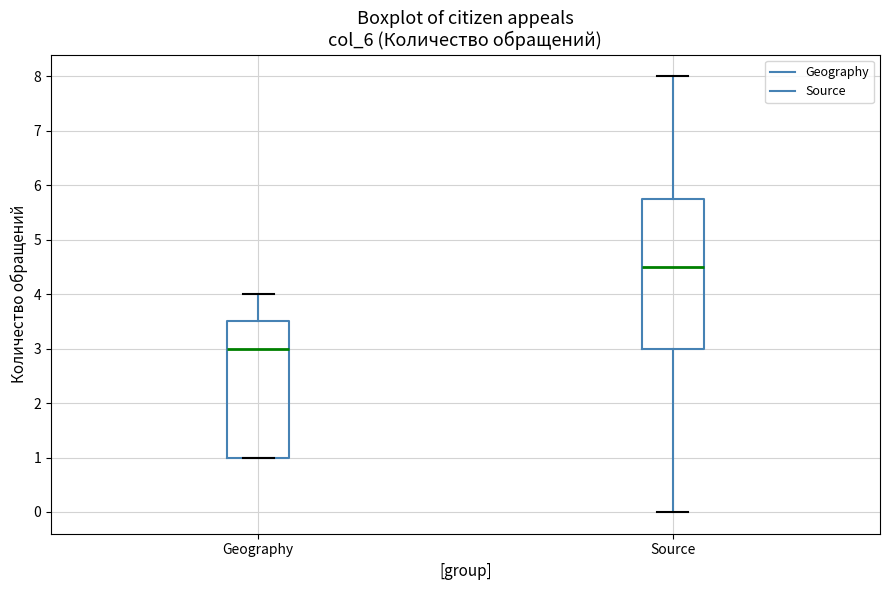

Where does the upper whisker of the box for Geography end on the y-axis? The values are not printed on the chart, so give them approximately, as read against the axis.

4.0